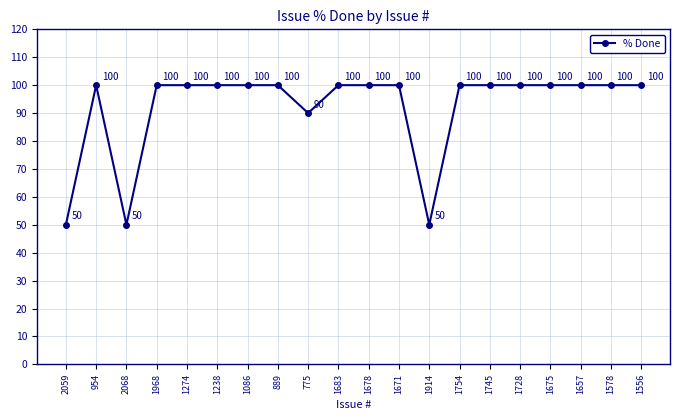

The chart shows a value of 73 at 1914. True or false?

False